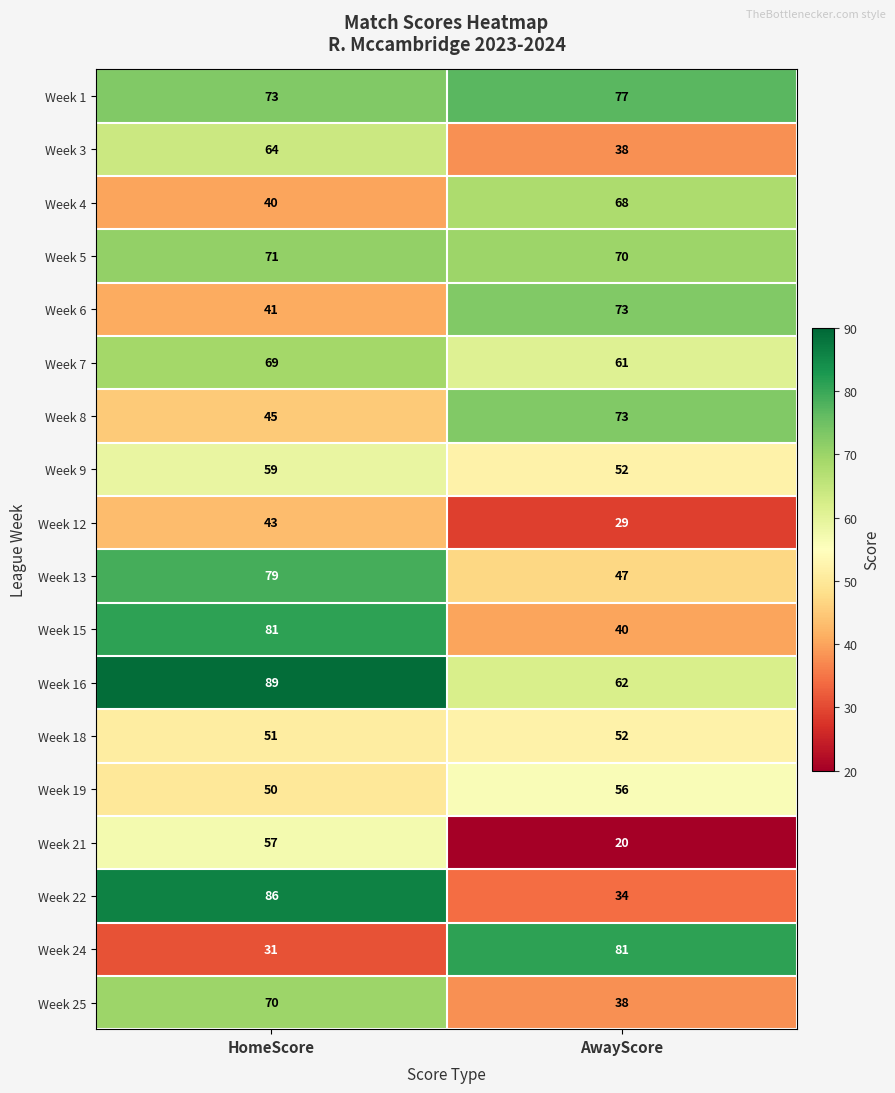

Which series has the largest range (max minus min)?

Week 22